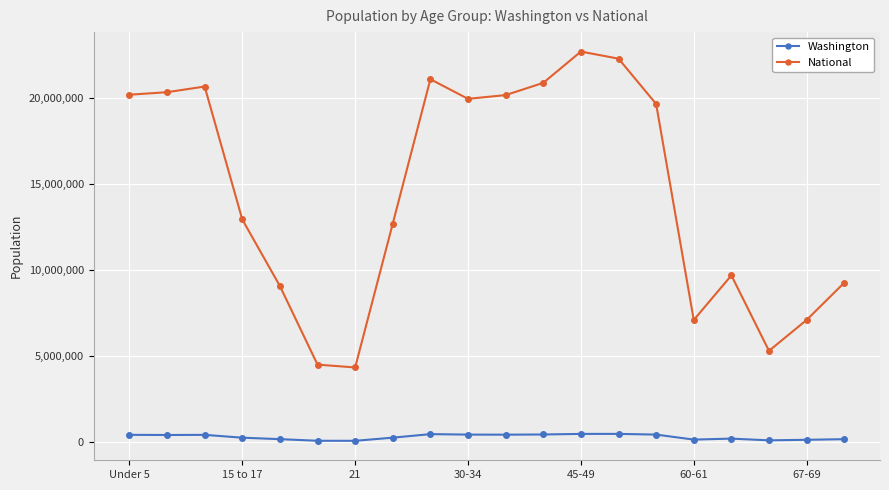

Which series has the largest total across all categories?

National